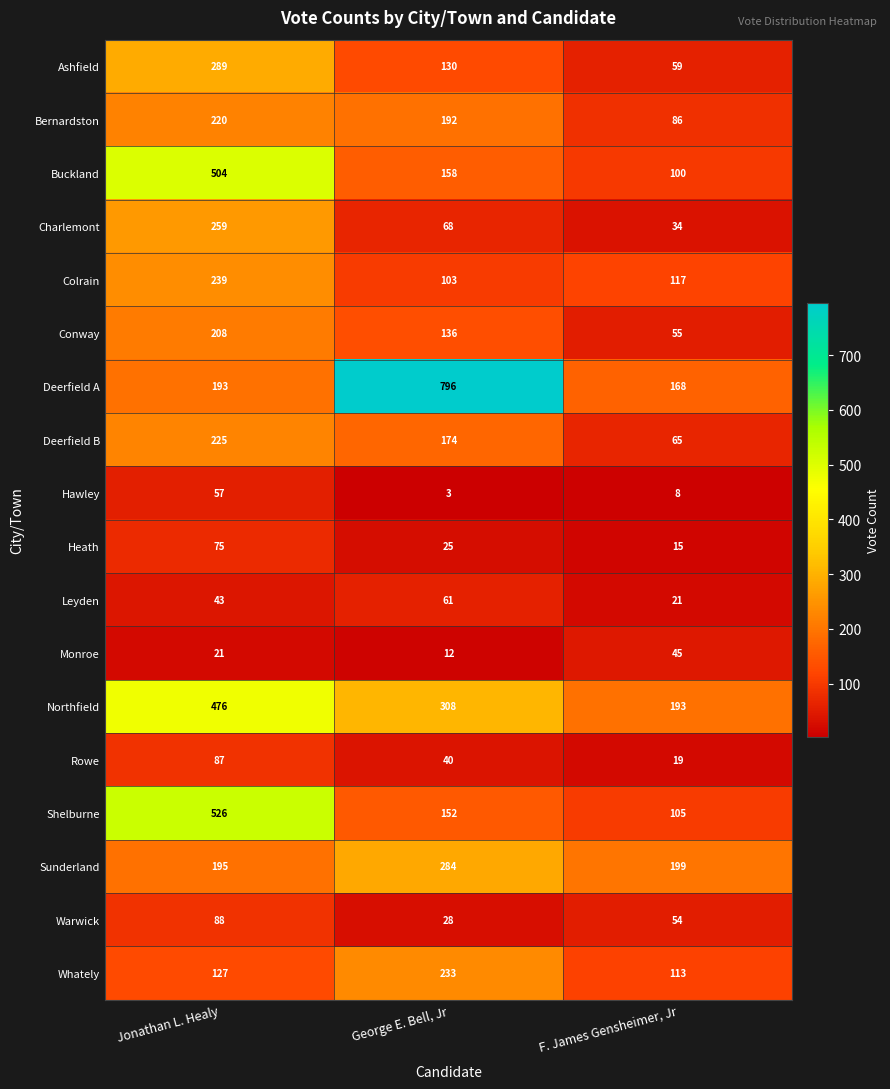

The Conway series shows 208 at Jonathan L. Healy. True or false?

True